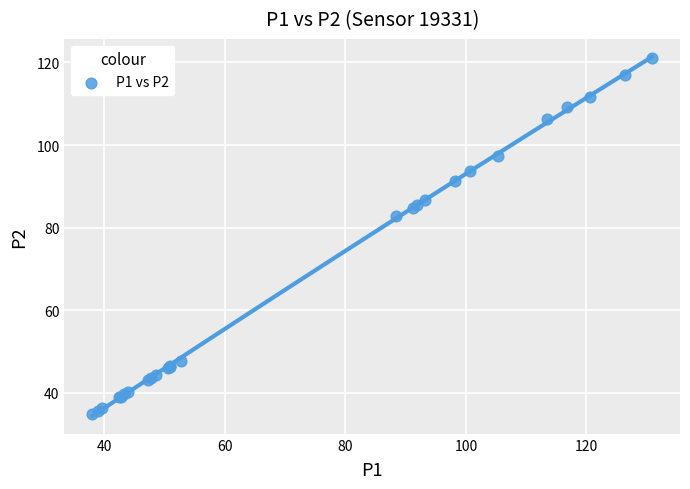

What Y value in the scatter plot is closest to 77?

82.7